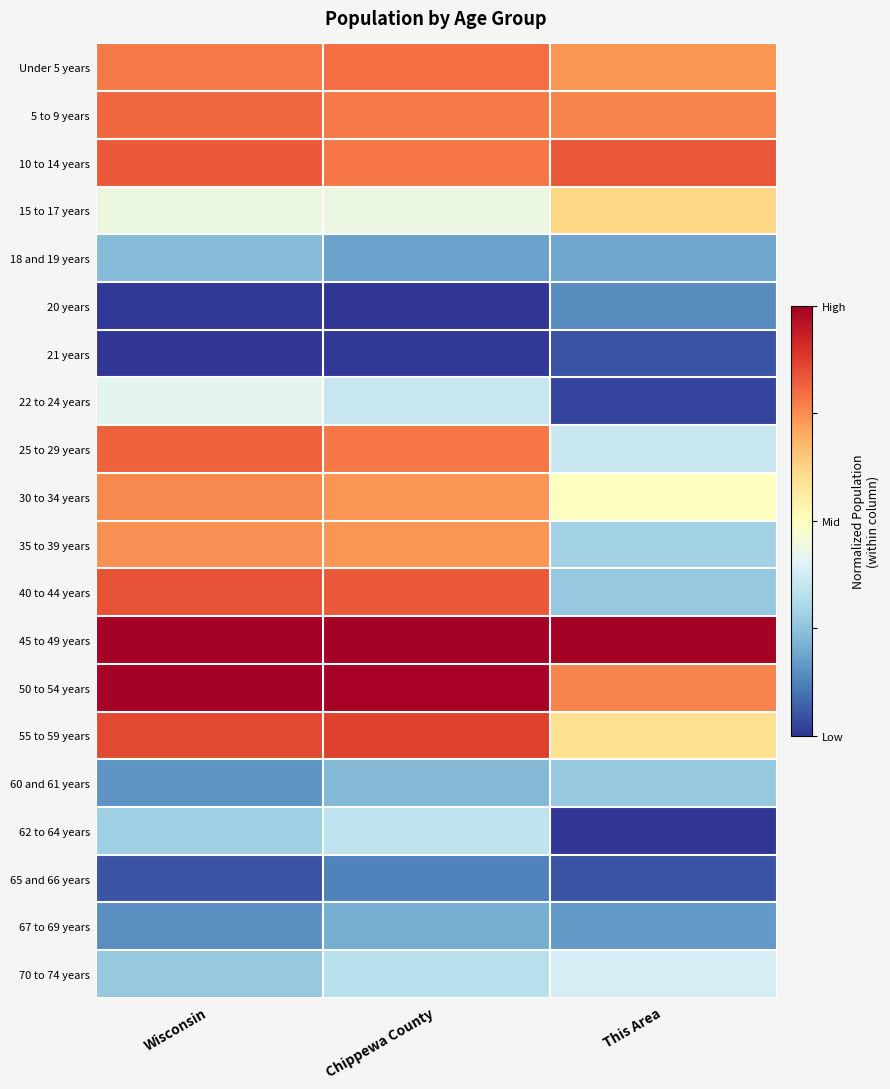

Reading left to right, transcribe all the data shown in this chart.

Under 5 years: Wisconsin=0.8	Chippewa County=0.8	This Area=0.7
5 to 9 years: Wisconsin=0.8	Chippewa County=0.8	This Area=0.8
10 to 14 years: Wisconsin=0.8	Chippewa County=0.8	This Area=0.8
15 to 17 years: Wisconsin=0.4	Chippewa County=0.4	This Area=0.6
18 and 19 years: Wisconsin=0.2	Chippewa County=0.2	This Area=0.2
20 years: Wisconsin=0.0	Chippewa County=0.0	This Area=0.1
21 years: Wisconsin=0.0	Chippewa County=0.0	This Area=0.0
22 to 24 years: Wisconsin=0.4	Chippewa County=0.4	This Area=0.0
25 to 29 years: Wisconsin=0.8	Chippewa County=0.8	This Area=0.4
30 to 34 years: Wisconsin=0.8	Chippewa County=0.7	This Area=0.5
35 to 39 years: Wisconsin=0.7	Chippewa County=0.7	This Area=0.3
40 to 44 years: Wisconsin=0.8	Chippewa County=0.8	This Area=0.3
45 to 49 years: Wisconsin=1.0	Chippewa County=1.0	This Area=1.0
50 to 54 years: Wisconsin=1.0	Chippewa County=1.0	This Area=0.8
55 to 59 years: Wisconsin=0.9	Chippewa County=0.9	This Area=0.6
60 and 61 years: Wisconsin=0.2	Chippewa County=0.2	This Area=0.3
62 to 64 years: Wisconsin=0.3	Chippewa County=0.3	This Area=0.0
65 and 66 years: Wisconsin=0.1	Chippewa County=0.1	This Area=0.0
67 to 69 years: Wisconsin=0.1	Chippewa County=0.2	This Area=0.2
70 to 74 years: Wisconsin=0.3	Chippewa County=0.3	This Area=0.4